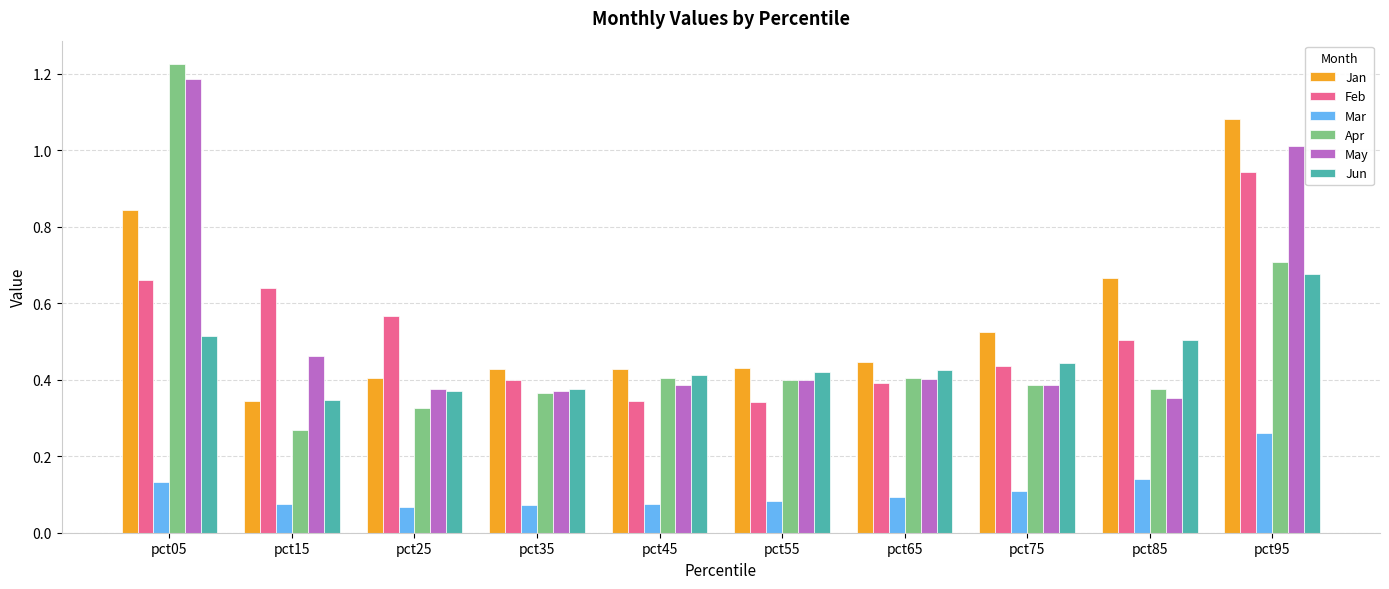

Is it true that Mar equals 0.1 at pct05?

True